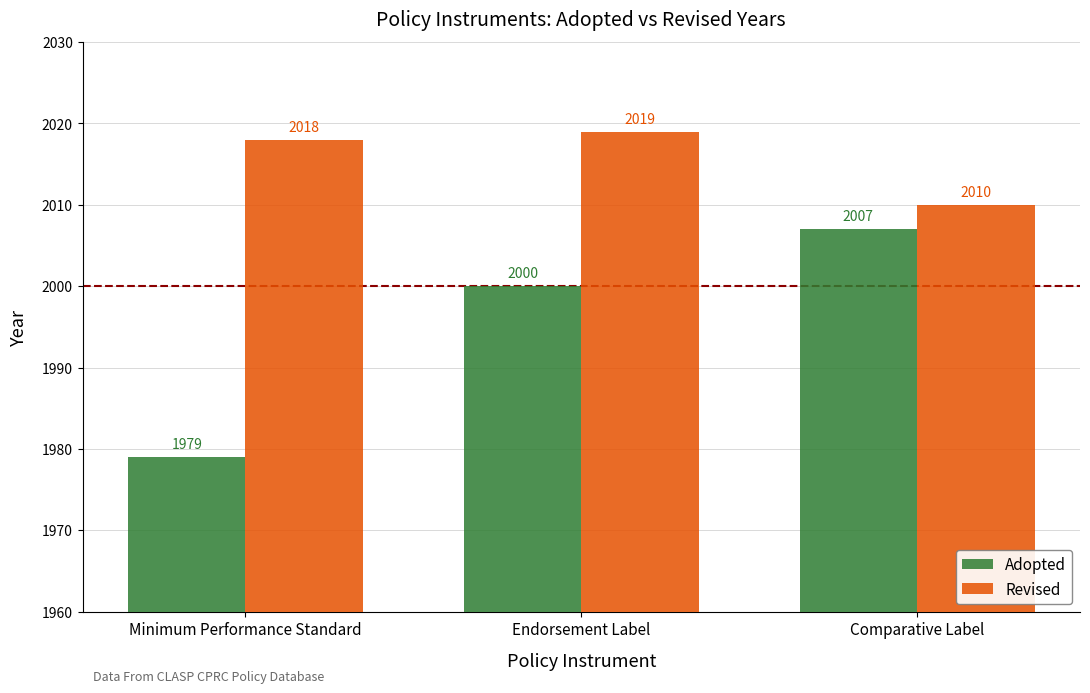

Does the chart contain any negative values?

No